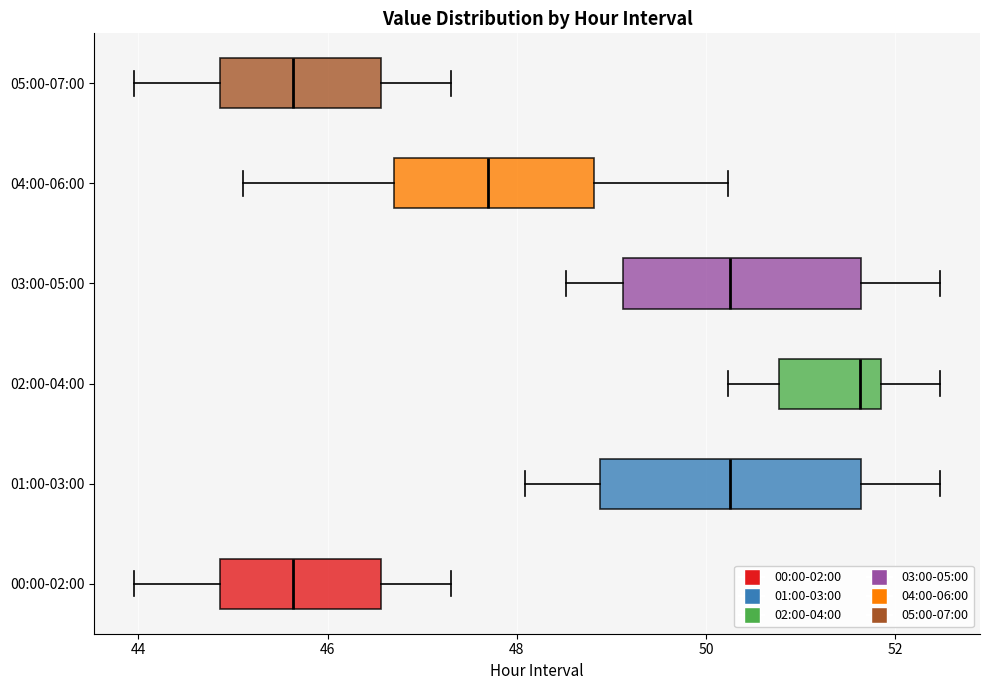

Reading bottom to top, read every box against the x-axis: the position of its median line, the range the box covers, and the ends of its whiskers. The values are not printed on the chart, so give them approximately, as read against the axis.

00:00-02:00: median 45.6, box 44.8 to 46.6, whiskers 44.0 to 47.4
01:00-03:00: median 50.2, box 48.8 to 51.6, whiskers 48.0 to 52.4
02:00-04:00: median 51.6, box 50.8 to 51.8, whiskers 50.2 to 52.4
03:00-05:00: median 50.2, box 49.2 to 51.6, whiskers 48.6 to 52.4
04:00-06:00: median 47.8, box 46.8 to 48.8, whiskers 45.2 to 50.2
05:00-07:00: median 45.6, box 44.8 to 46.6, whiskers 44.0 to 47.4